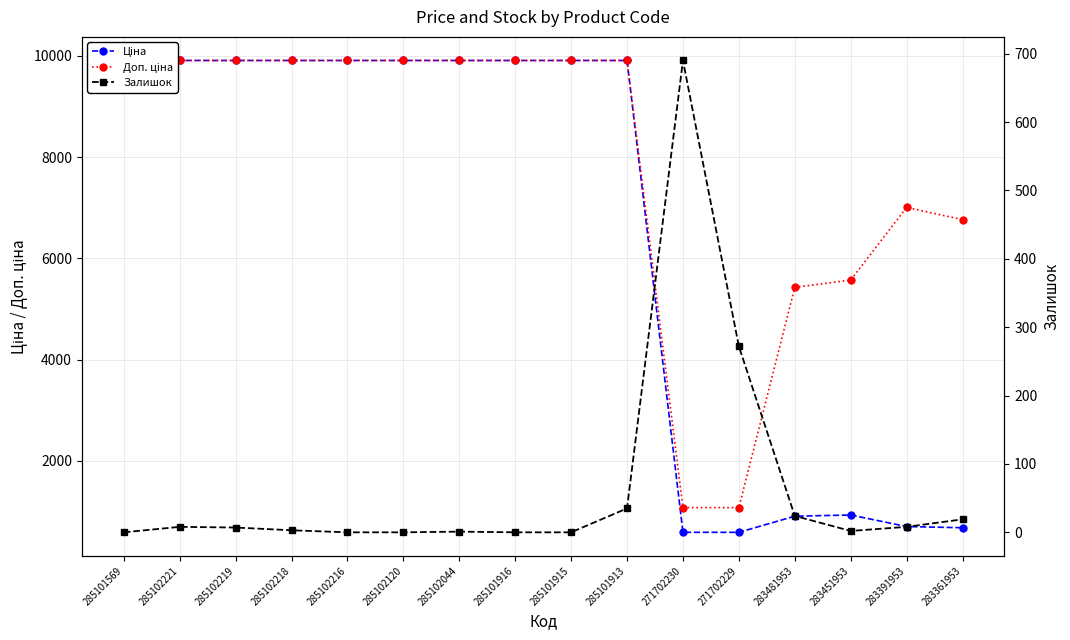

At which label does Ціна first exceed 9908?

285101569